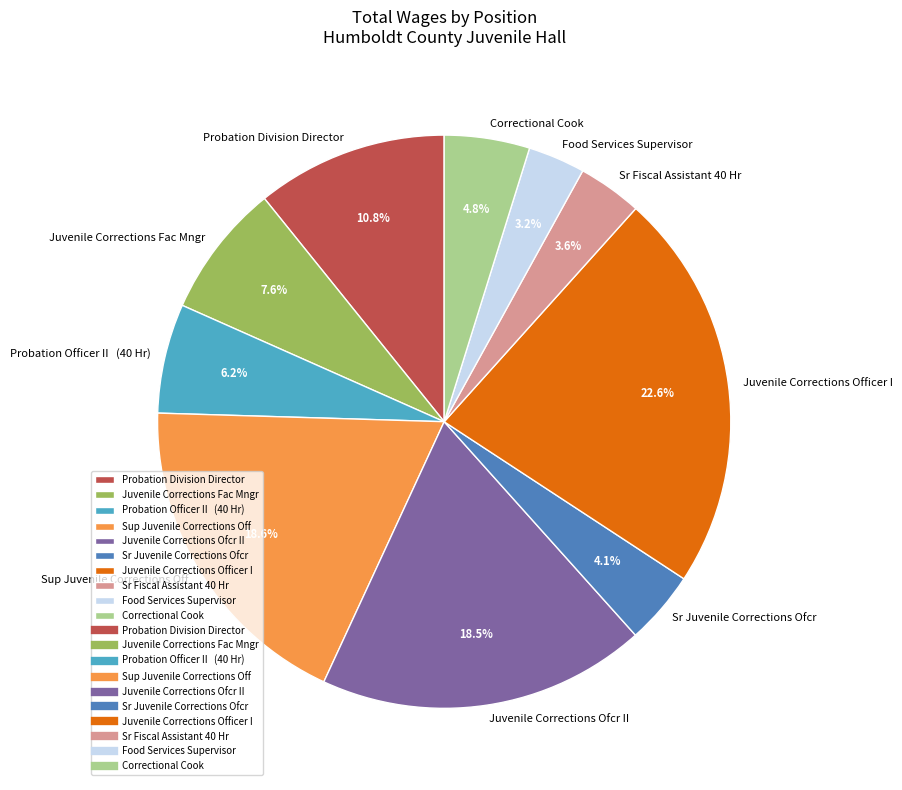

Count the number of slices in the pie.

10